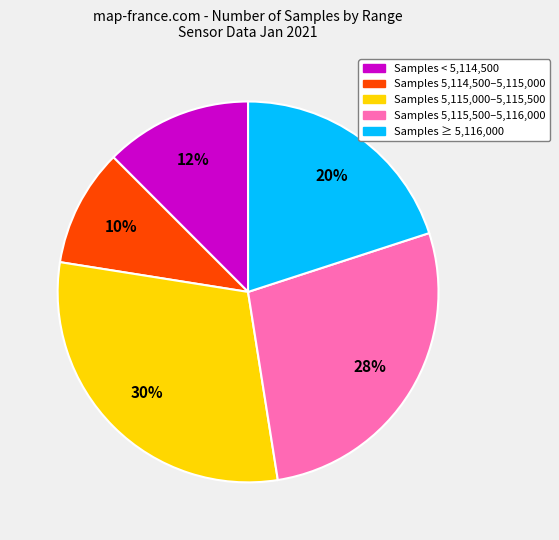

To the nearest percent, what is the difference between the largest and smallest slice percentages?

20%